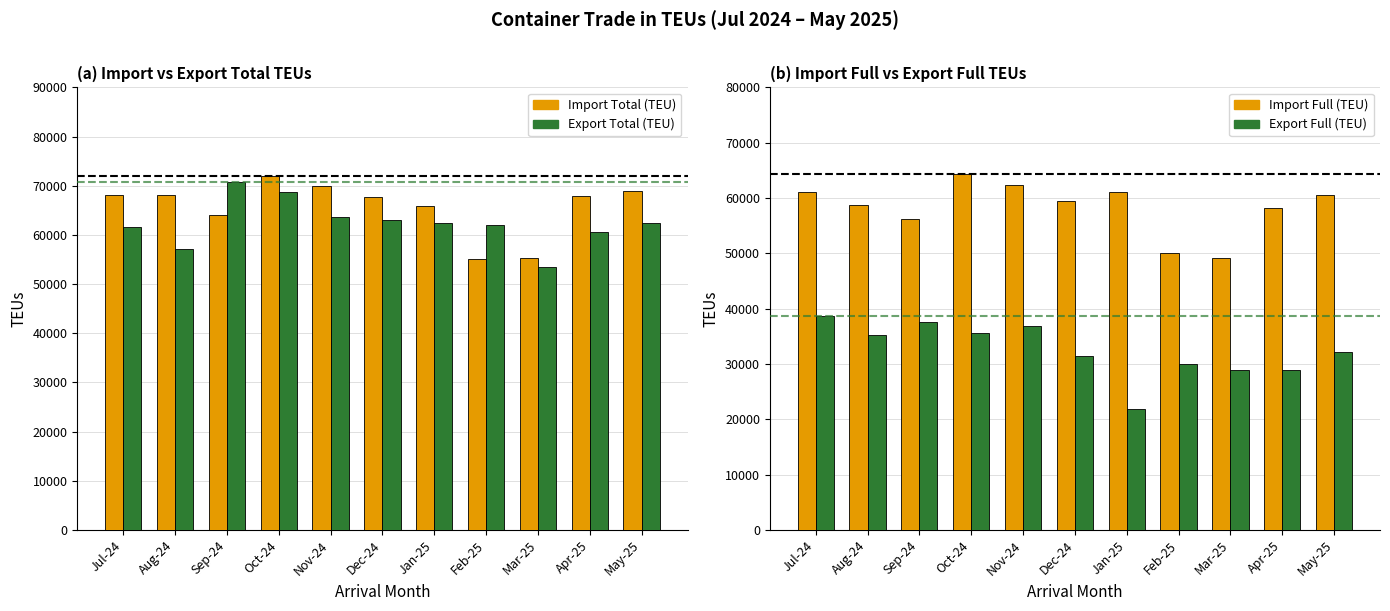

What is the difference between the highest and lowest values at Apr-25?

39012.0